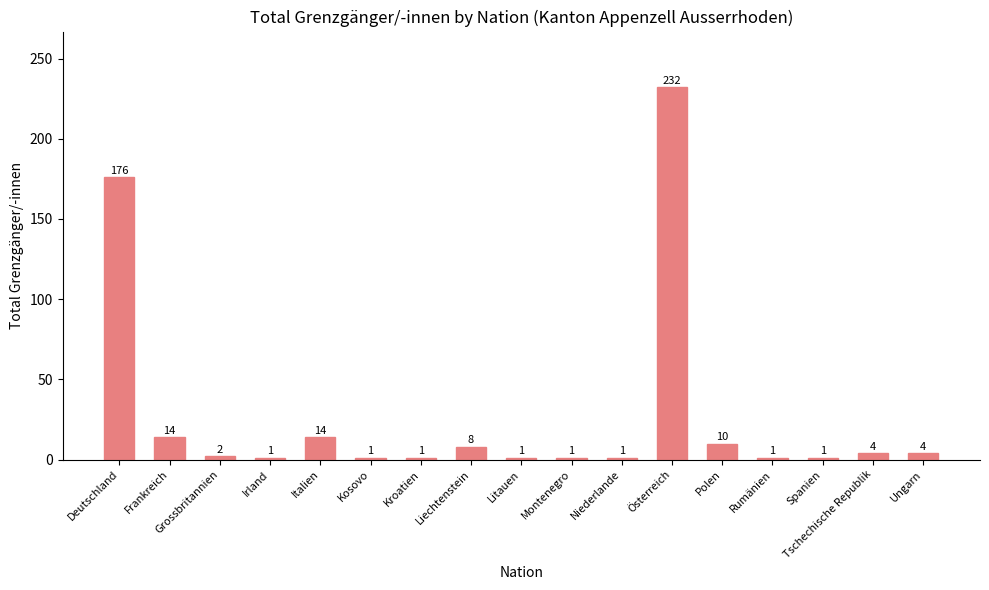

True or false: the data shows 4 at Tschechische Republik.

True